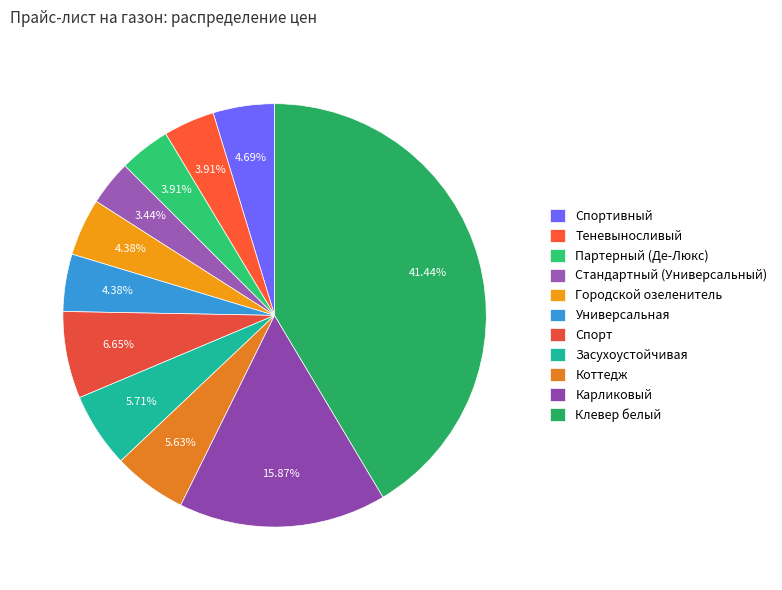

Does Спортивный account for over 50% of the chart?

No